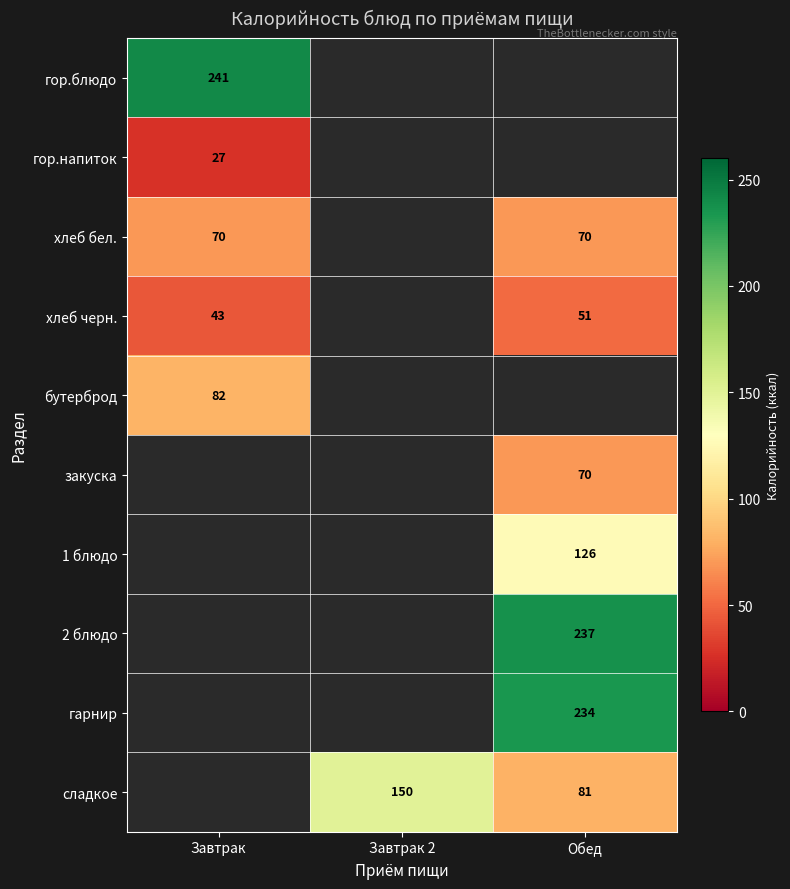

What is the approximate value of 2 блюдо at Обед?

237.0